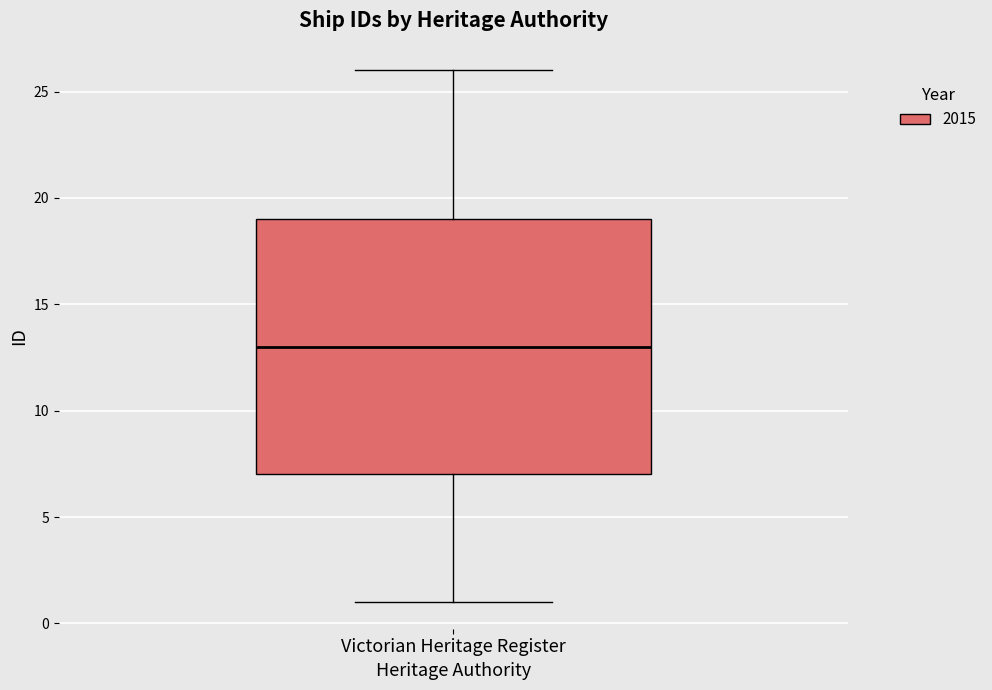

Transcribe this box plot: give where the median line is, the range the box spans, and where the two whiskers end, as read against the y-axis. The values are not printed on the chart, so give them approximately, as read against the axis.

median 13, box 7 to 19, whiskers 1 to 26